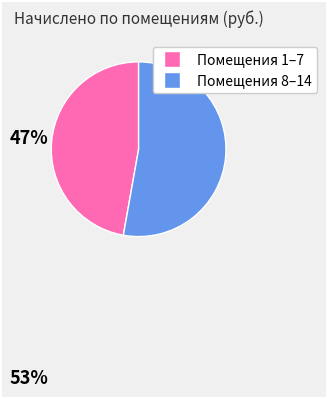

How many segments does this pie chart have?

2